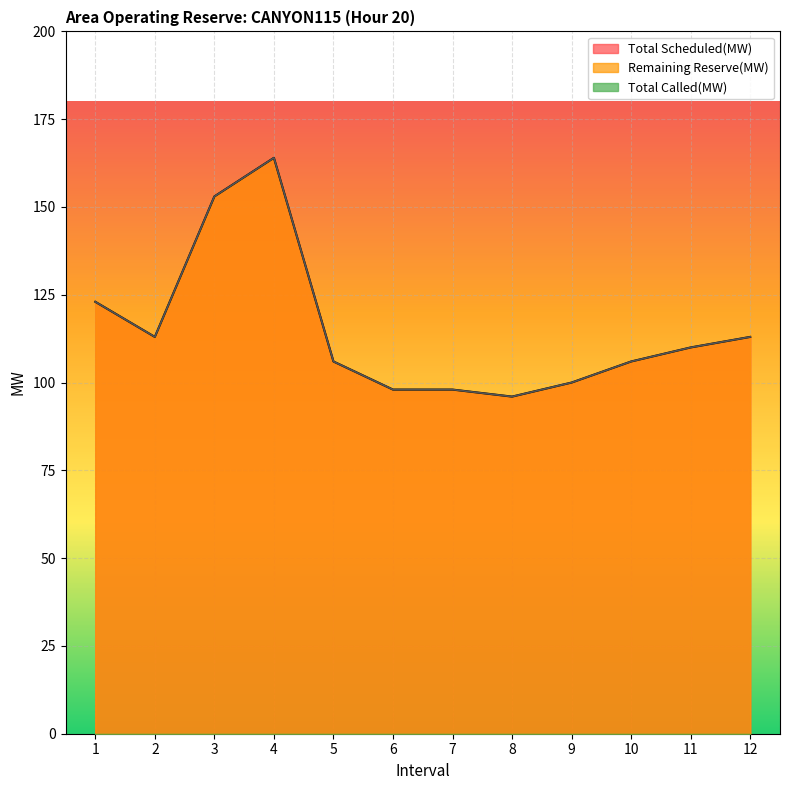

What is the minimum value for Total Scheduled(MW)?

96